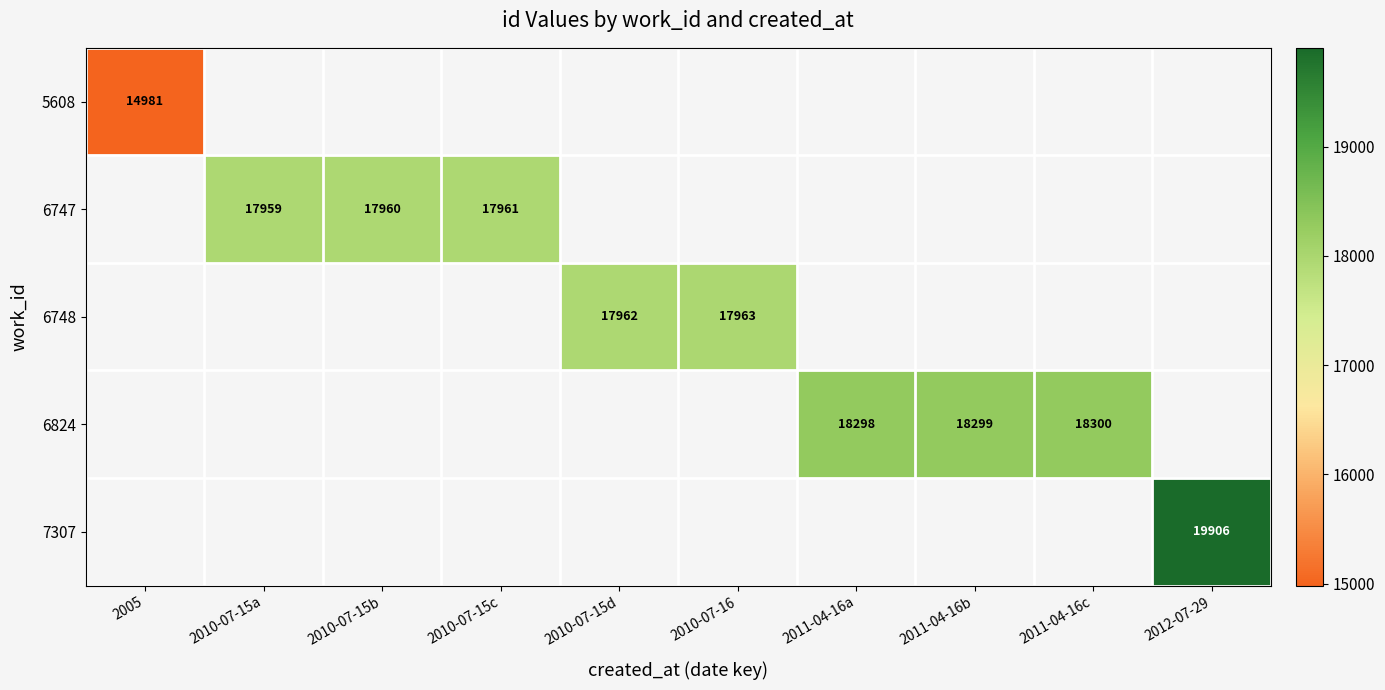

The 6748 series shows 17962 at 2010-07-15d. True or false?

True